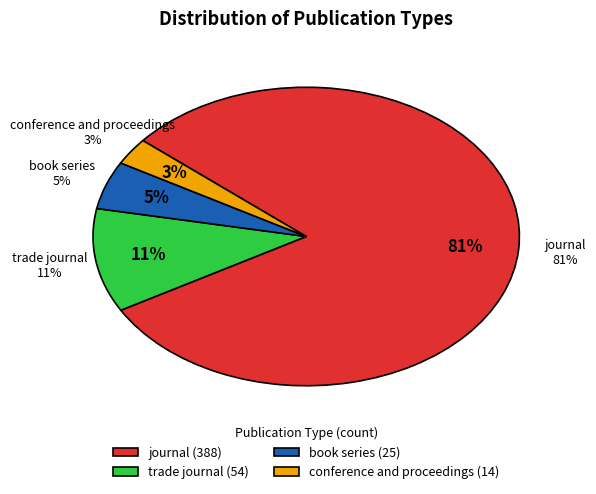

To the nearest percent, what is the difference between the largest and smallest slice percentages?

78%